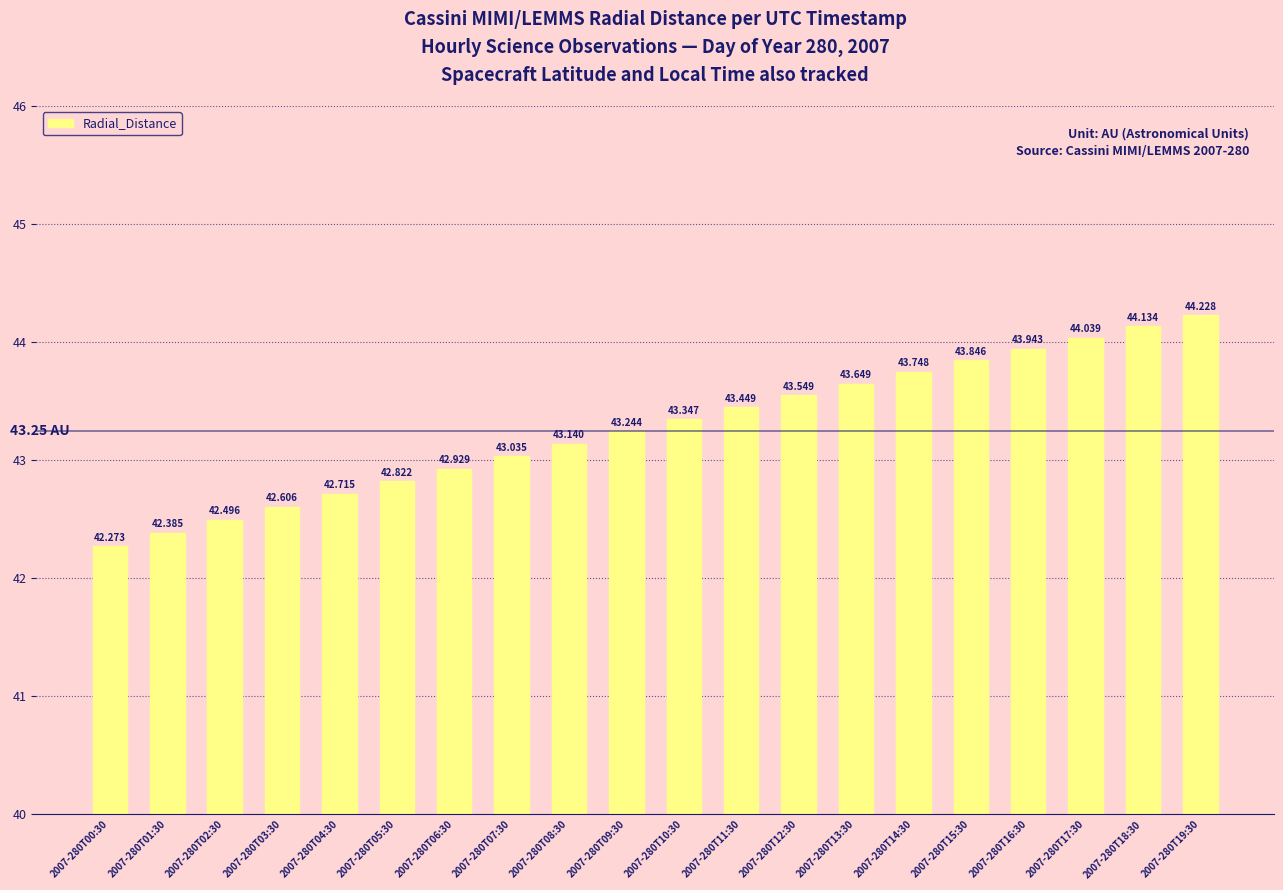

Does the chart contain any negative values?

No